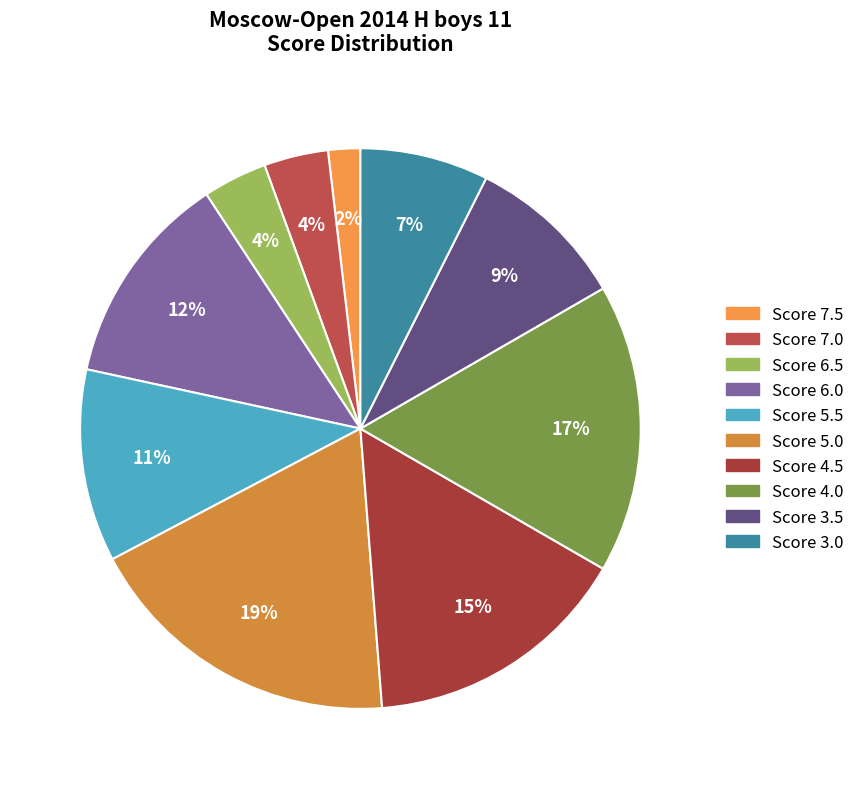

Count the number of slices in the pie.

10